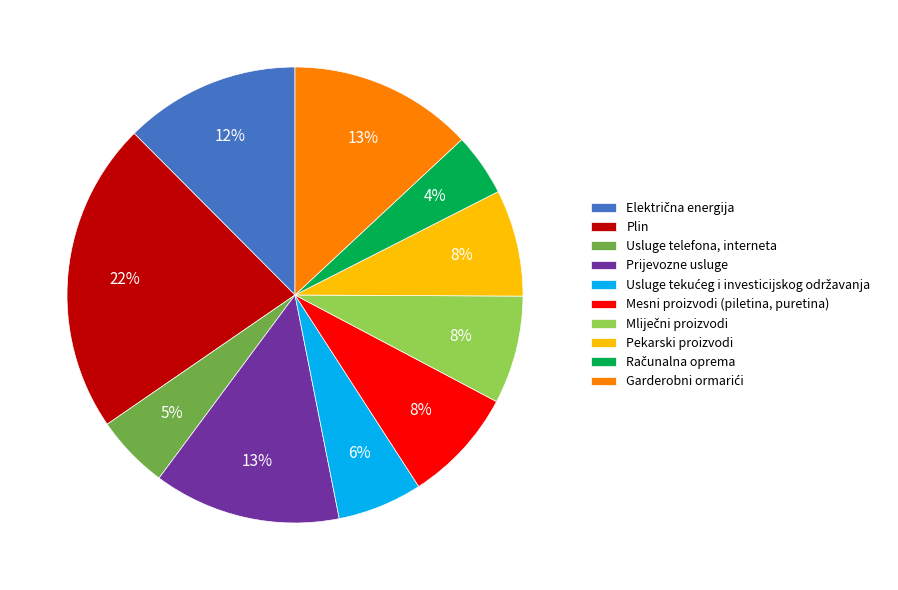

Which slice is the largest?

Plin